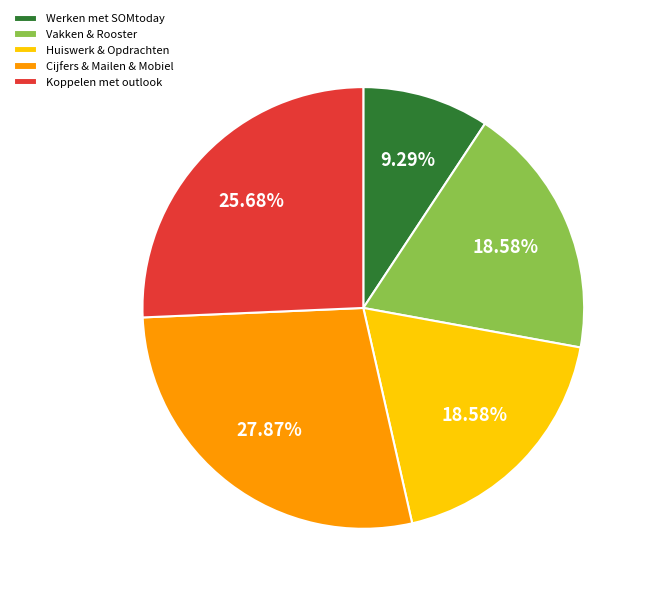

Which category has the biggest portion of the pie?

Cijfers & Mailen & Mobiel